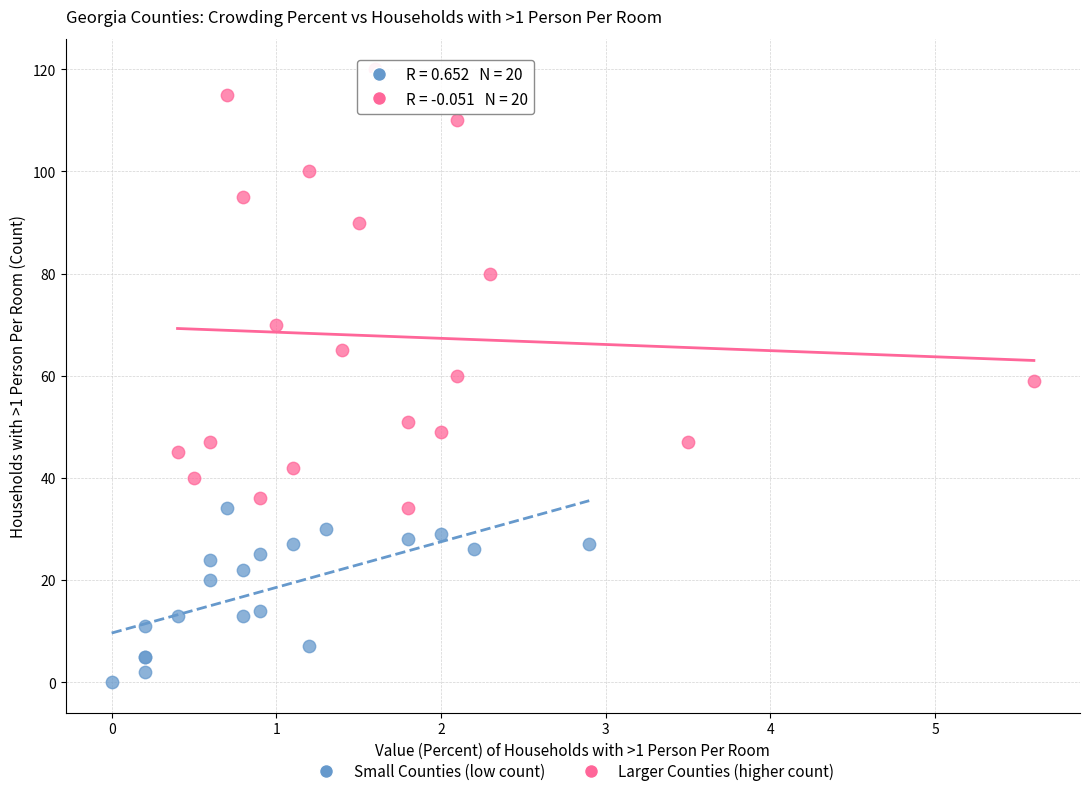

Which series has the widest spread of Y values?

Larger Counties (higher count)